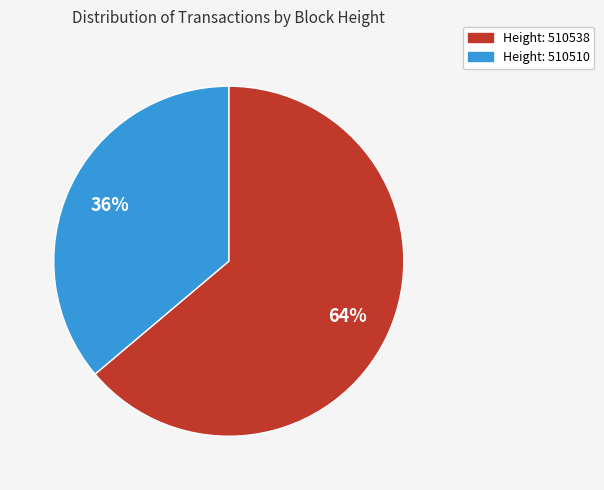

To the nearest percent, what is the difference between the largest and smallest slice percentages?

28%